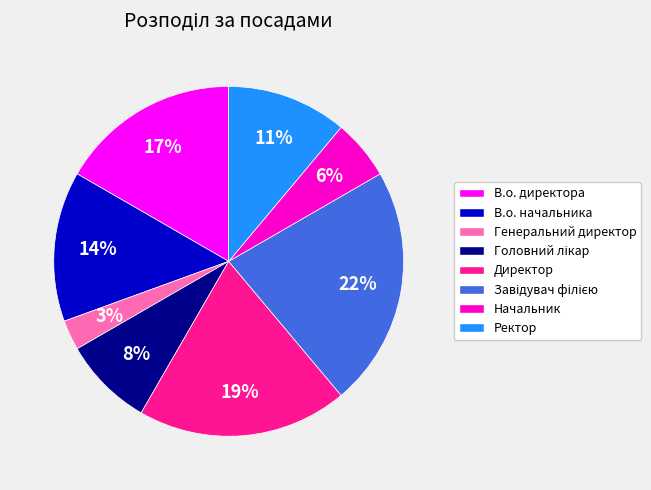

Count the number of slices in the pie.

8